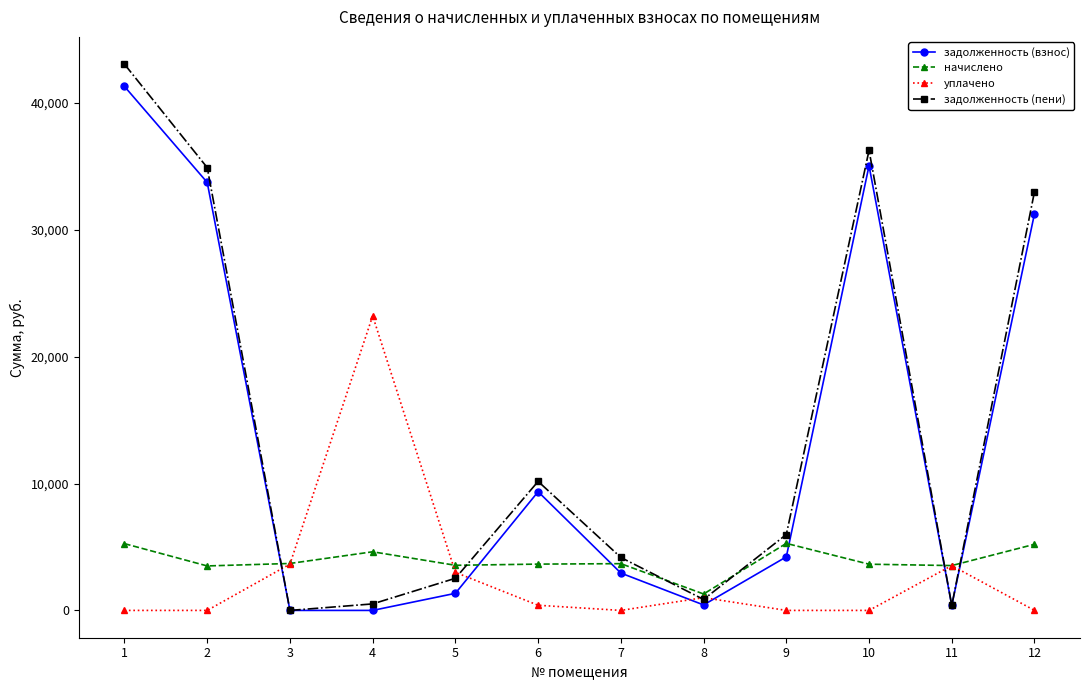

How many times do задолженность (взнос) and начислено cross each other?

6